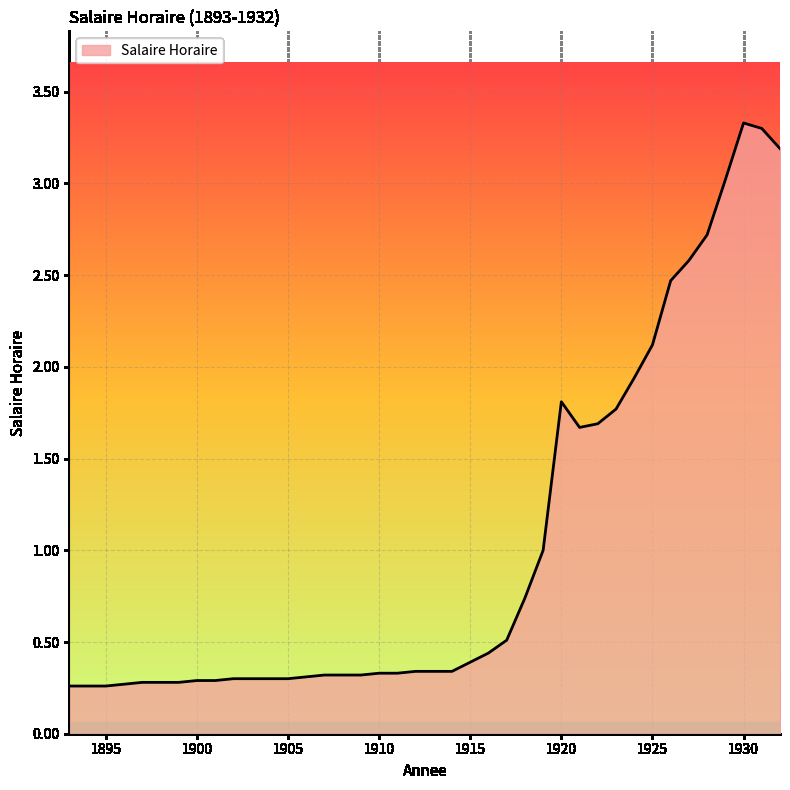

What is the greatest value displayed?

3.3